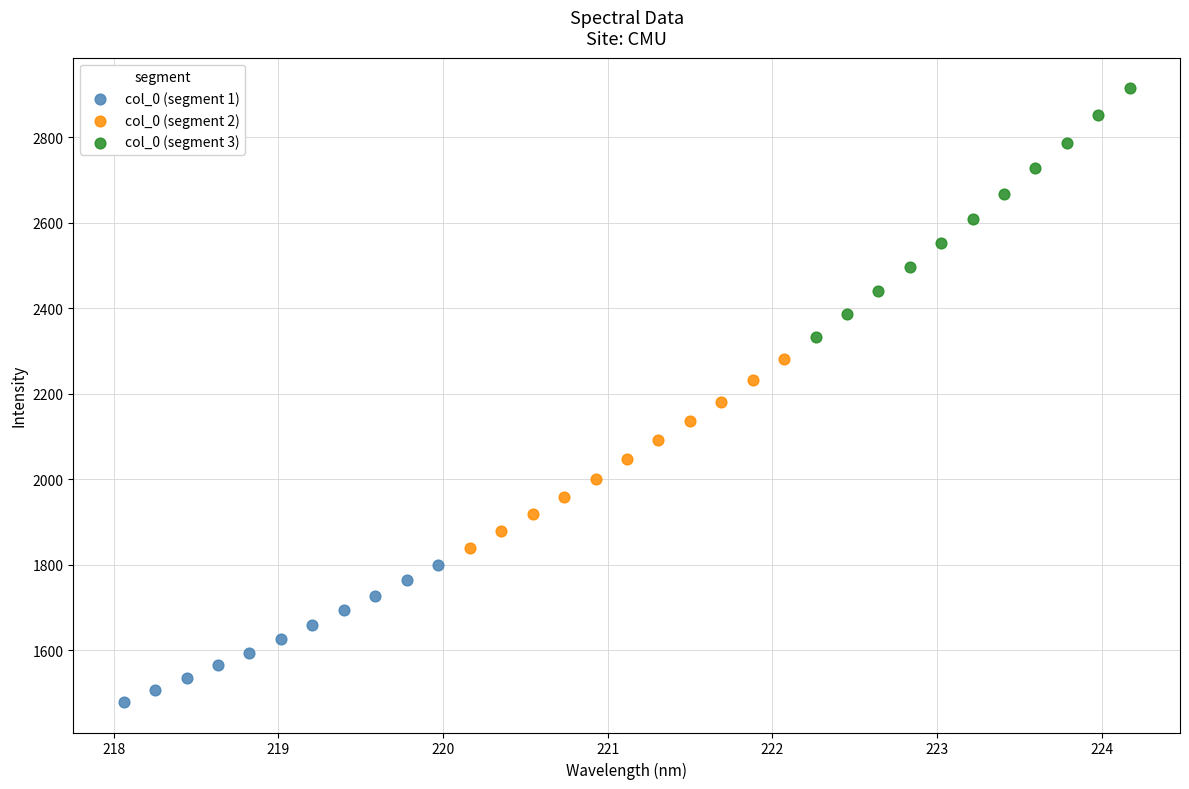

Which series reaches the maximum Y coordinate?

col_0 (segment 3)